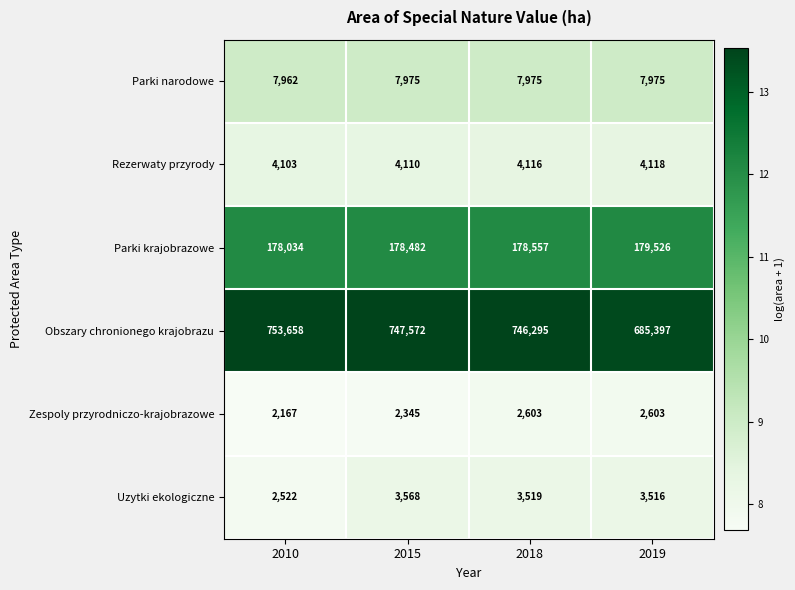

List the series in order of their peak value, lowest first.

Zespoly przyrodniczo-krajobrazowe, Uzytki ekologiczne, Rezerwaty przyrody, Parki narodowe, Parki krajobrazowe, Obszary chronionego krajobrazu